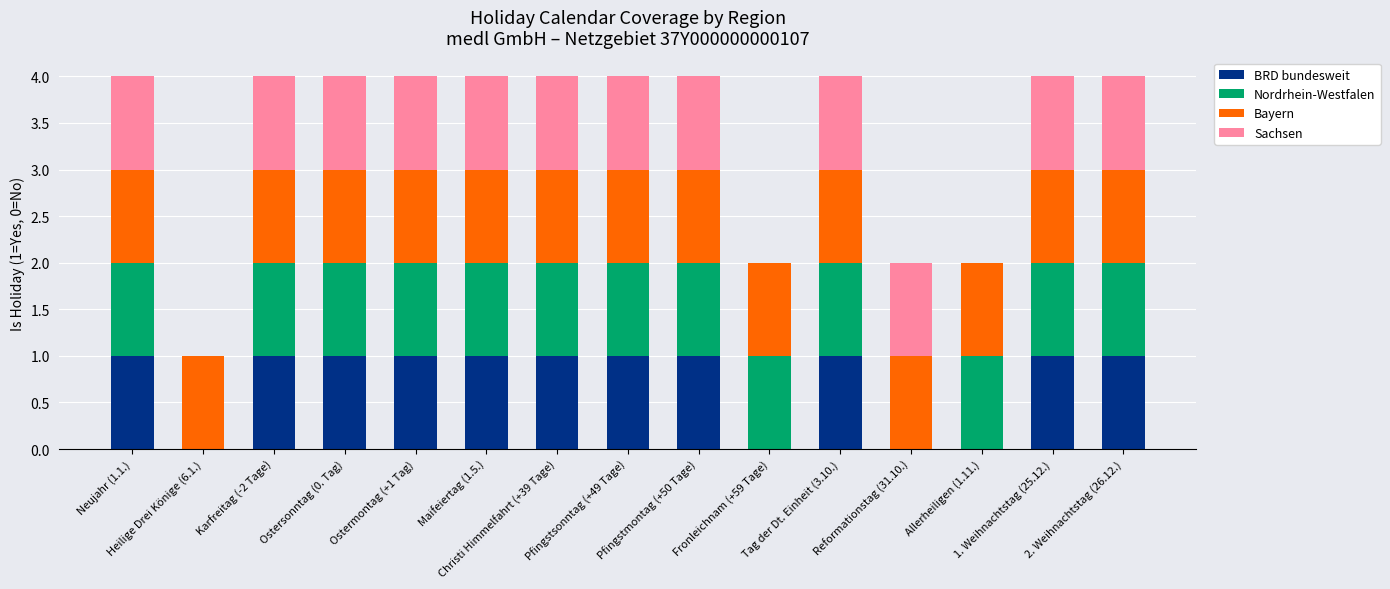

Rank the series by their maximum value, from highest to lowest.

BRD bundesweit, Nordrhein-Westfalen, Bayern, Sachsen